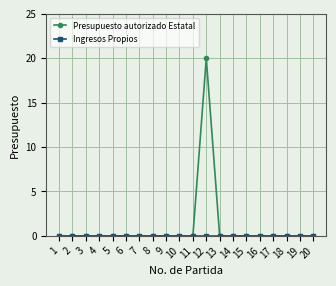

The Presupuesto autorizado Estatal series shows -12 at 10. True or false?

False